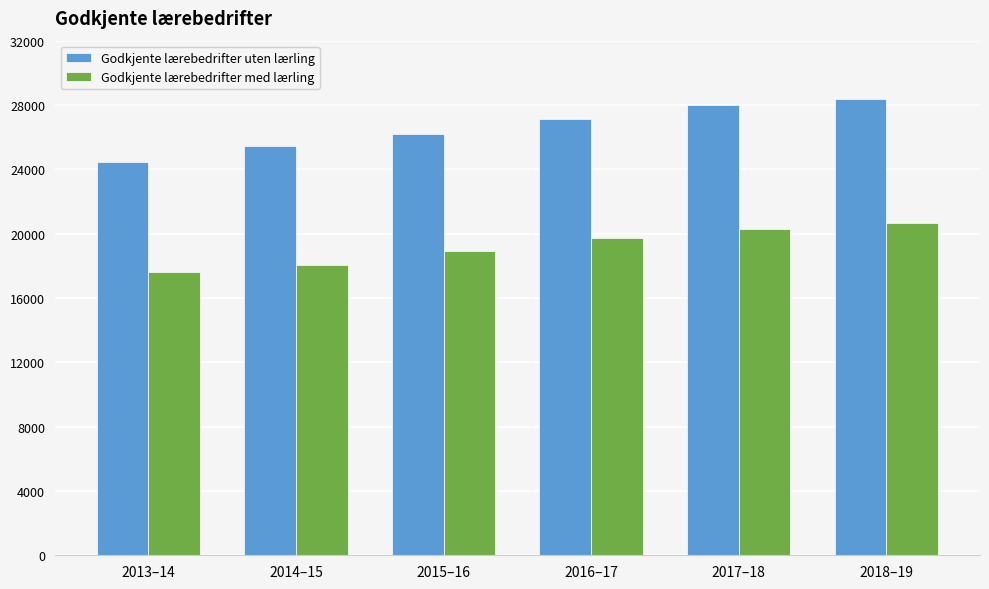

Reading left to right, list all the values displayed in this chart.

Godkjente lærebedrifter uten lærling: 24469	25471	26212	27104	28016	28357
Godkjente lærebedrifter med lærling: 17606	18053	18947	19760	20312	20675